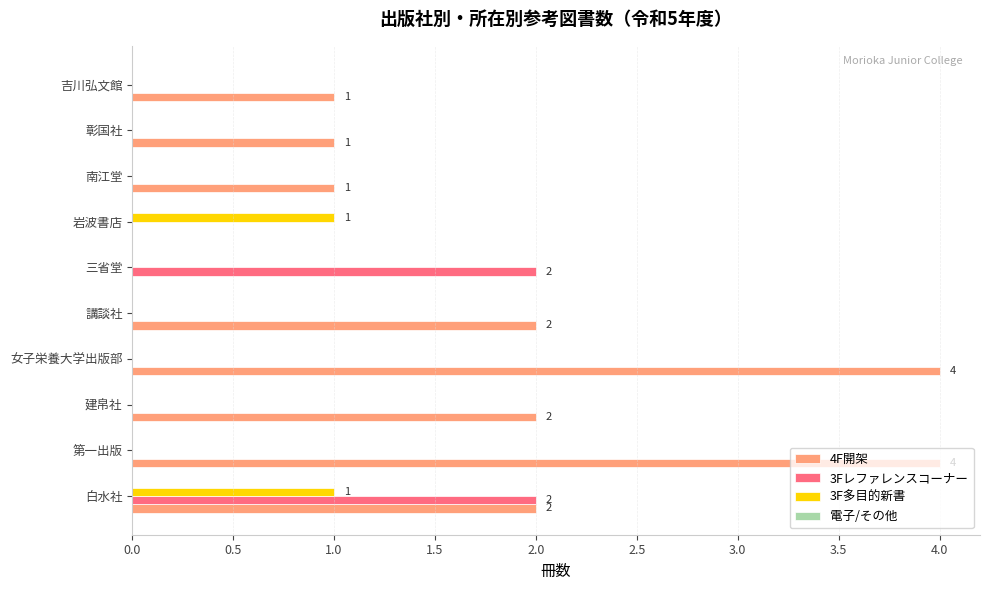

True or false: 3Fレファレンスコーナー has a value of 2 at 白水社.

True